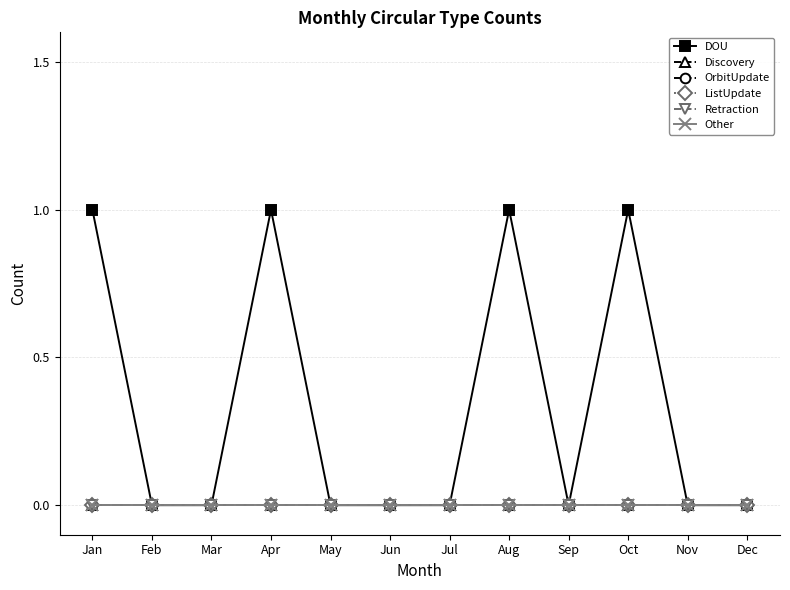

Does the chart have visible grid lines?

Yes